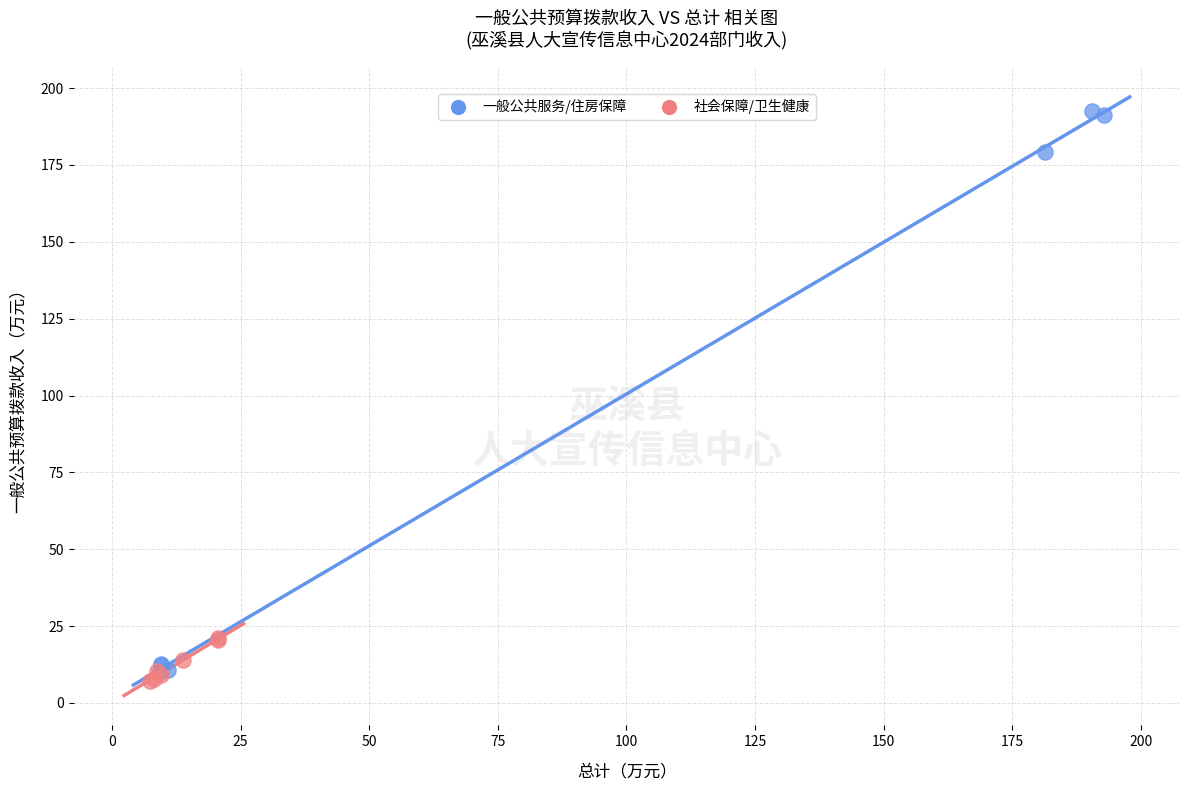

Which series has the largest Y range (max minus min)?

一般公共服务/住房保障